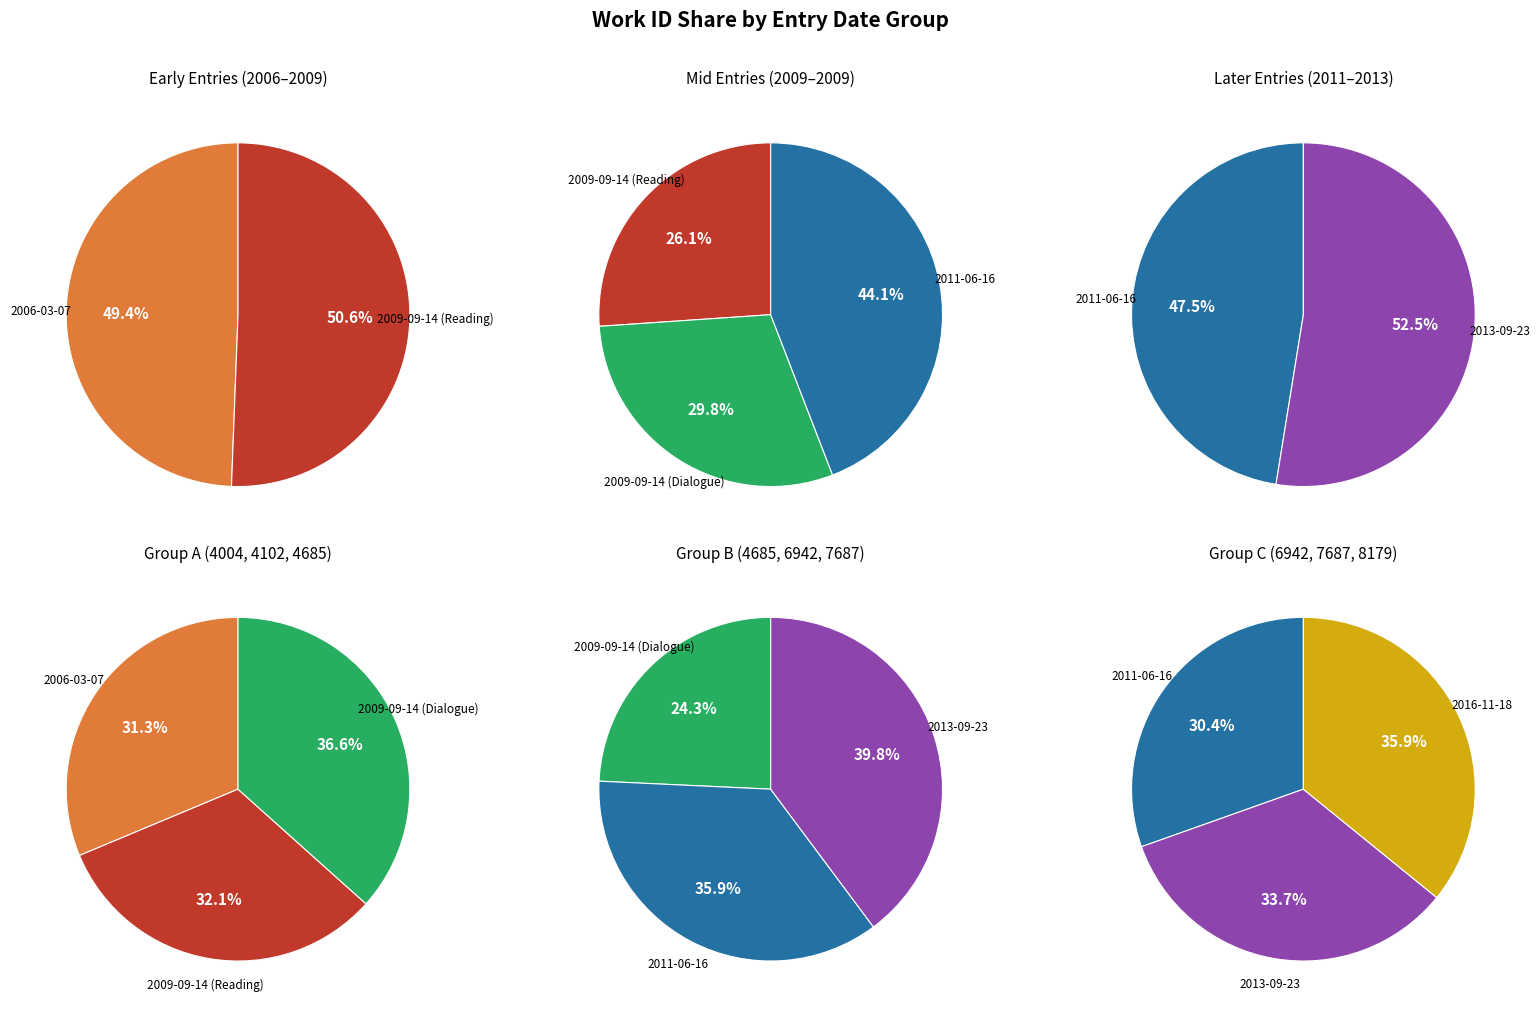

Does any single category account for the majority?

No